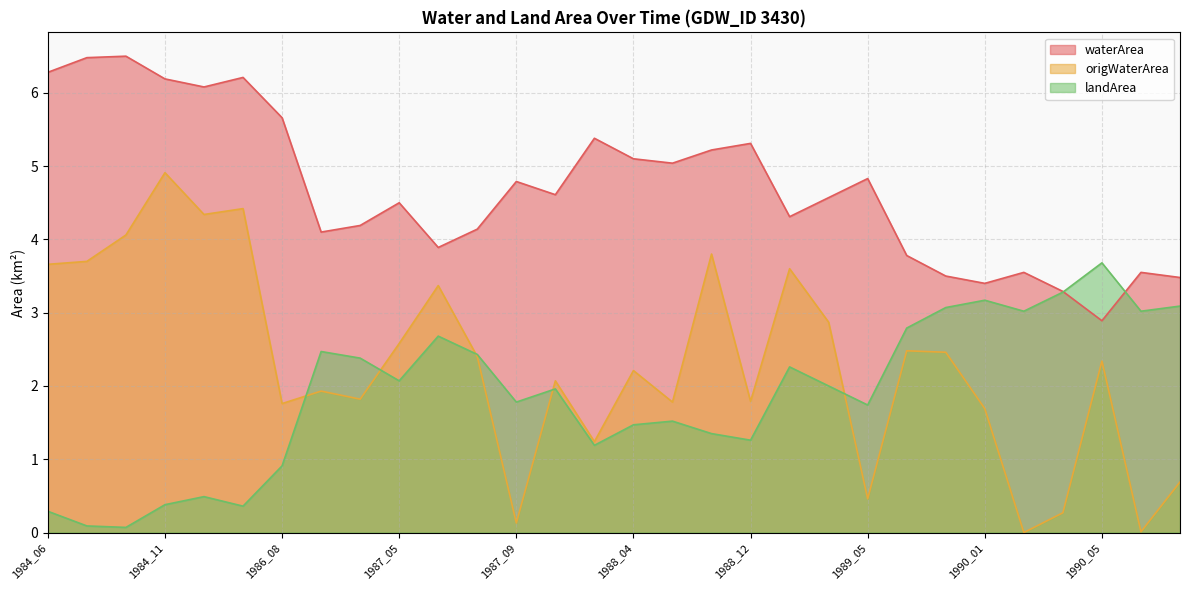

How many lines are shown in the chart?

3